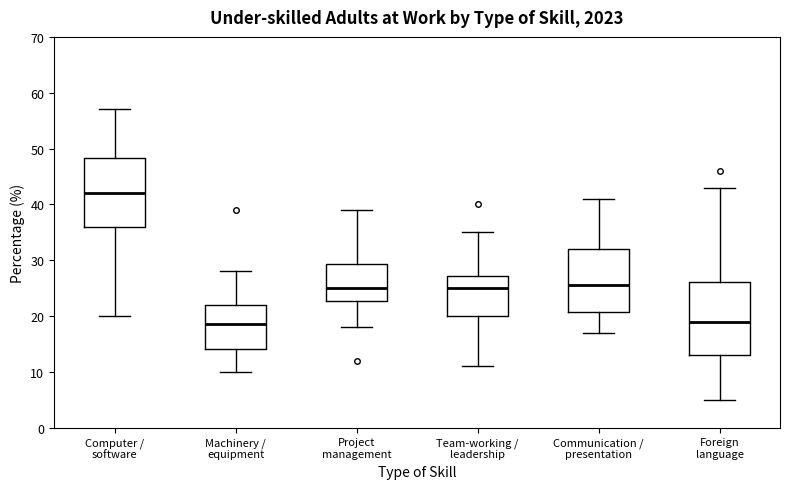

Which box's median line is the highest?

Computer / software